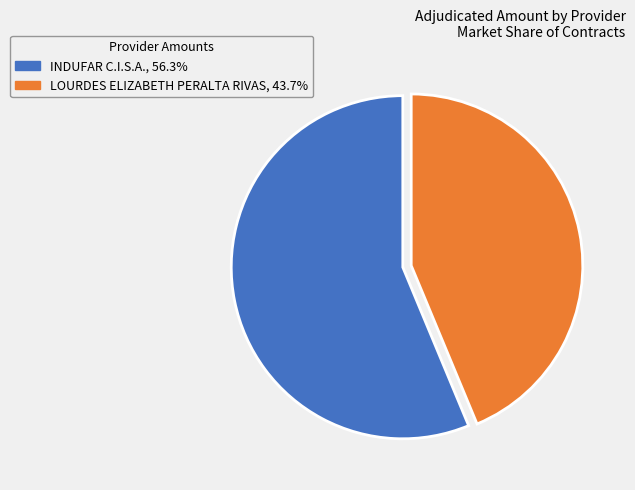

Count the number of slices in the pie.

2